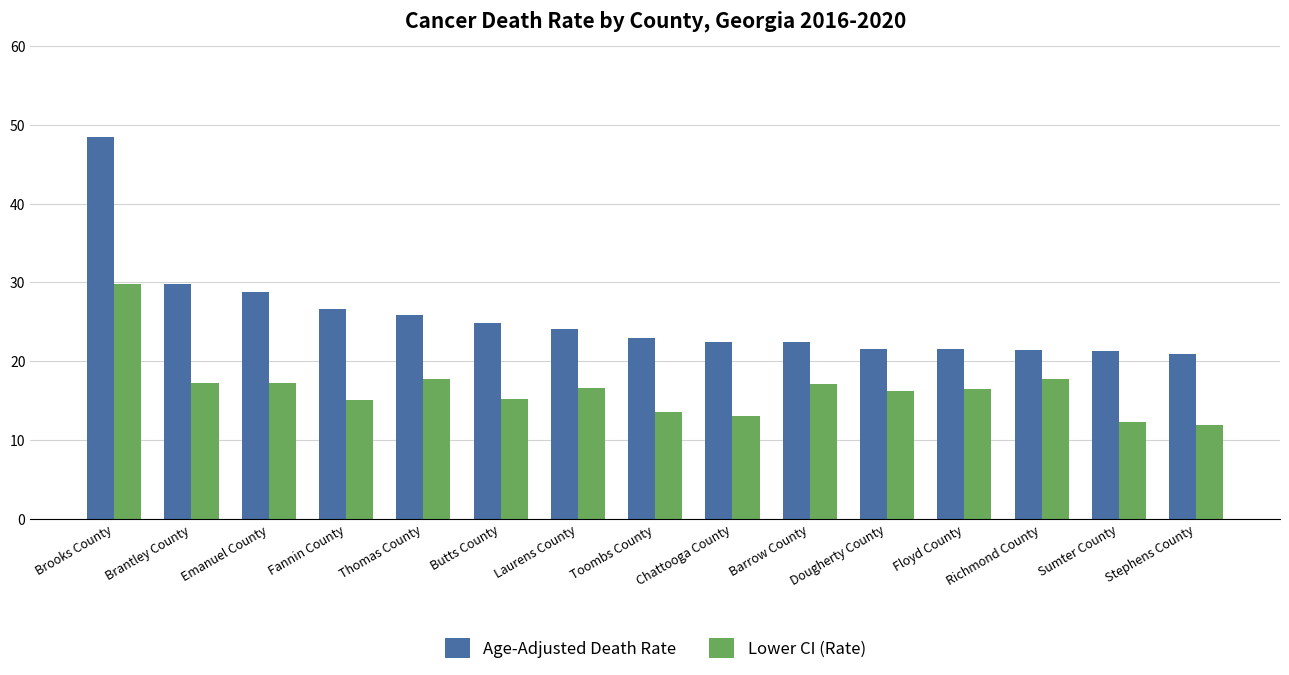

What is the label of the 9th bar from the left?

Chattooga County